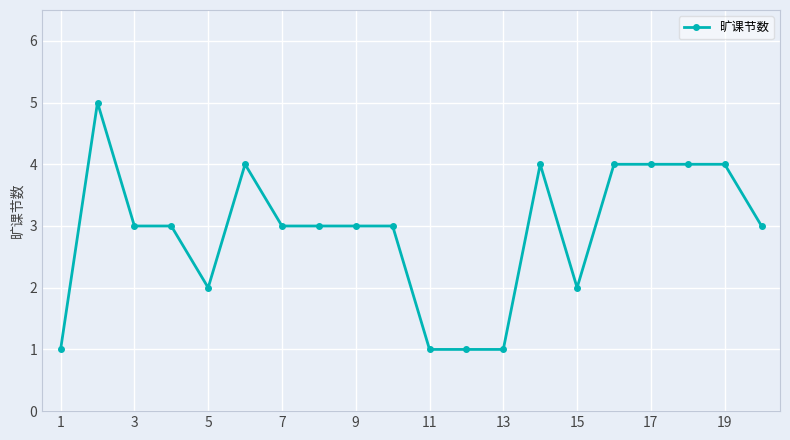

Reading left to right, list all the values displayed in this chart.

1	5	3	3	2	4	3	3	3	3	1	1	1	4	2	4	4	4	4	3